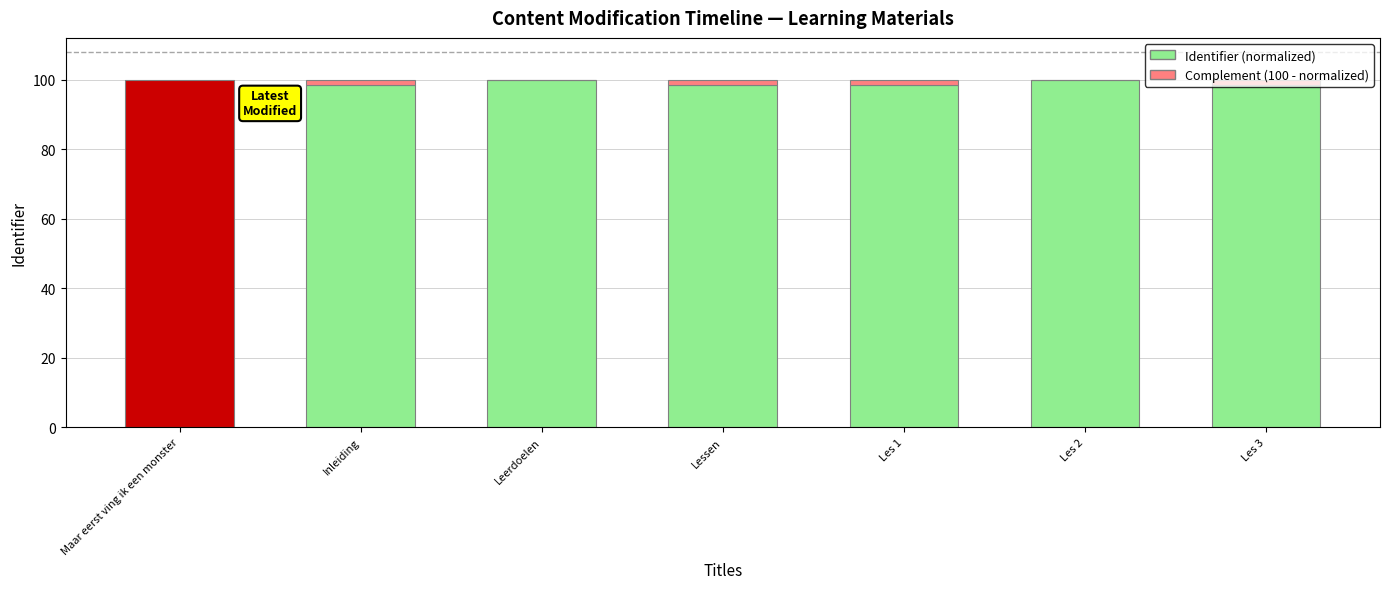

What is the sum of all Identifier (normalized) values?

593.5